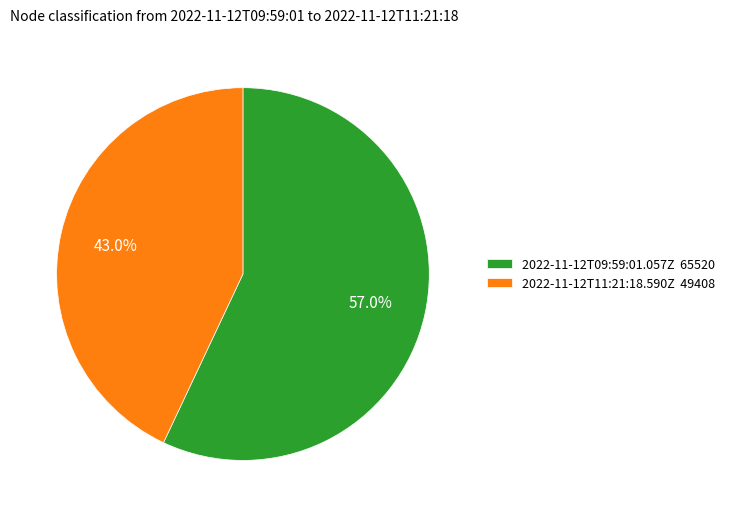

What percentage is NOT represented by 2022-11-12T11:21:18.590Z?

57.0%